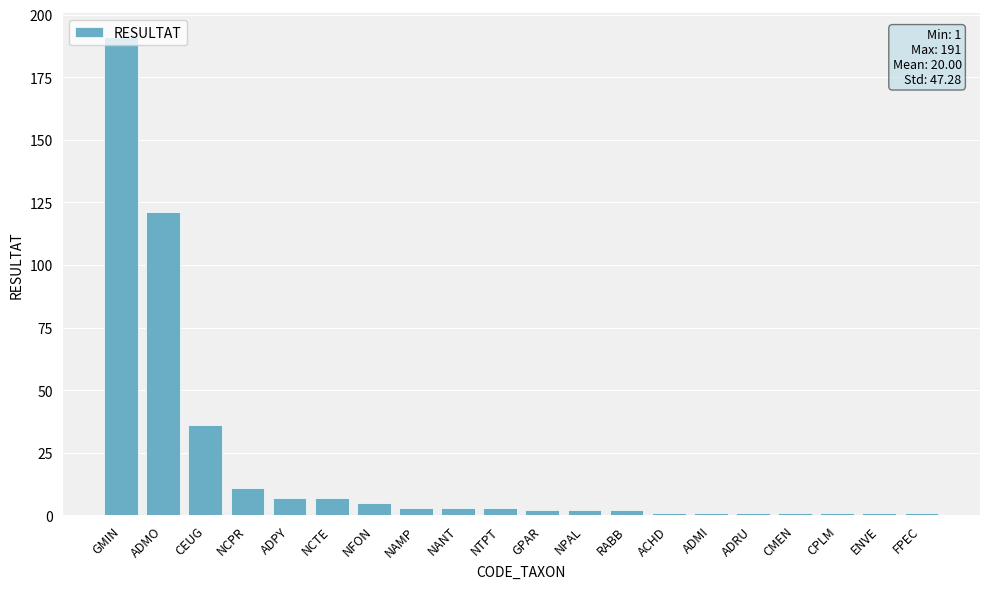

At which label is the value closest to 96?

ADMO